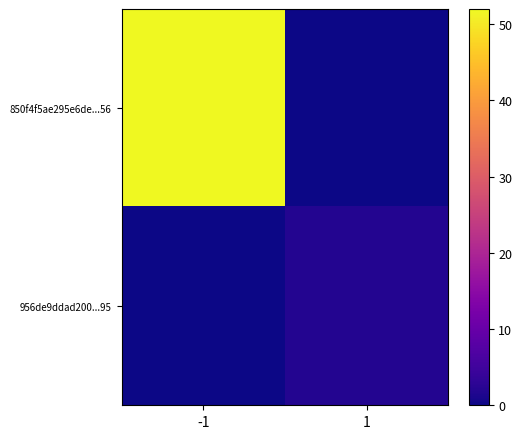

Reading right to left, what are all the values shown in this chart?

850f4f5ae295e6de...56: 1=0	-1=52
956de9ddad200...95: 1=2	-1=0